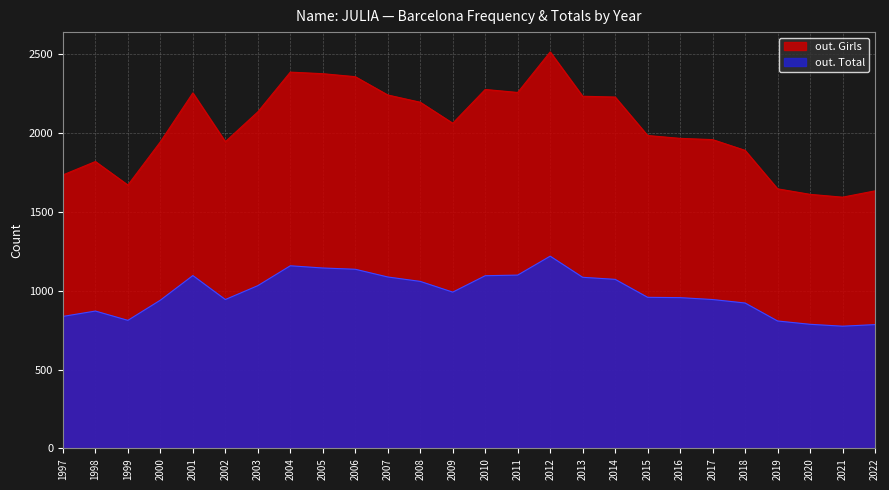

At which category does out. Girls reach its first local peak?

1998